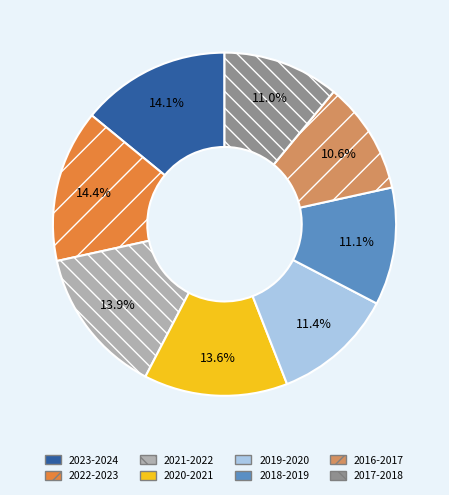

Count the number of slices in the pie.

8